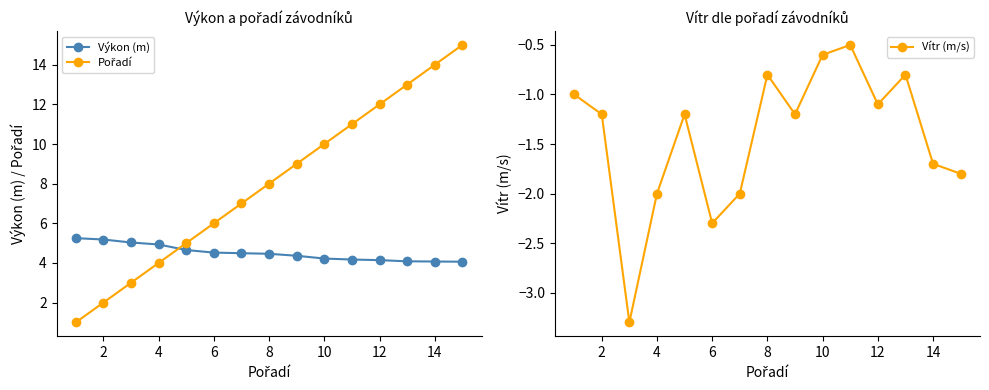

How many lines are shown in the chart?

3